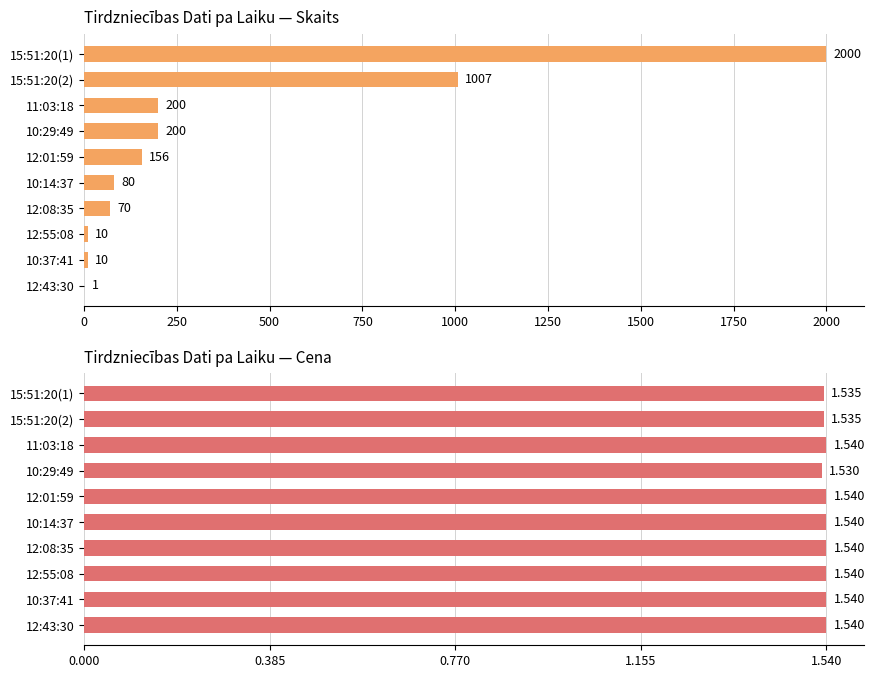

Is it true that Skaits equals 1.5 at 12:43:30?

False